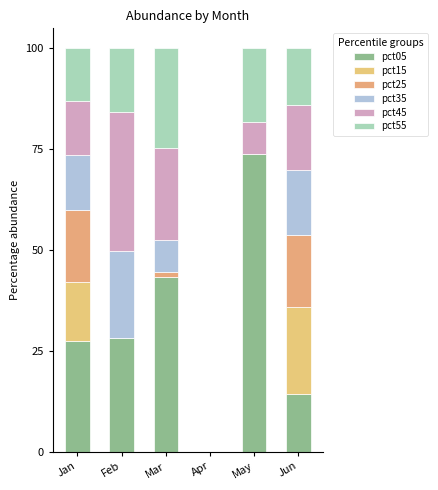

What is the sum of all pct05 values?

187.0